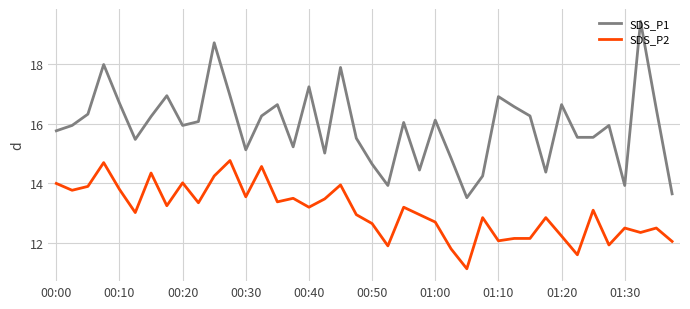

What is the average value of the SDS_P2 series?

13.1